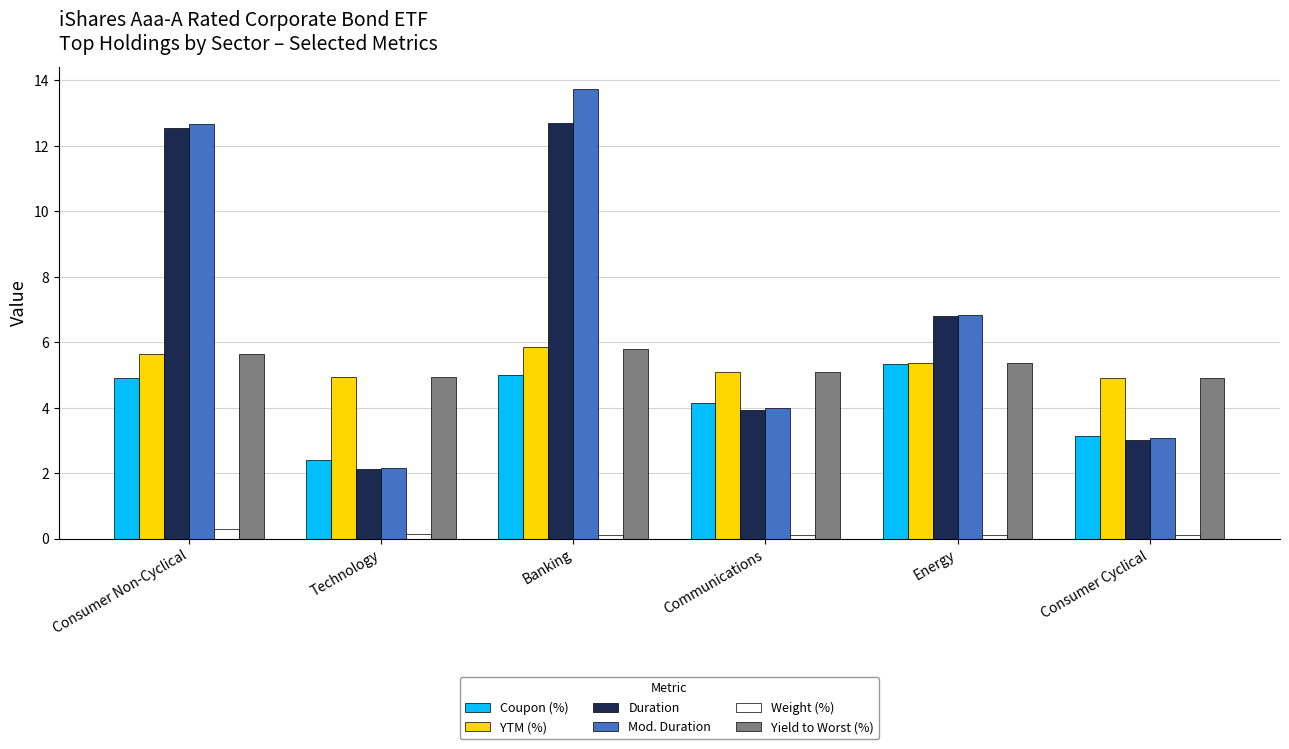

What is the average value of the Mod. Duration series?

7.1